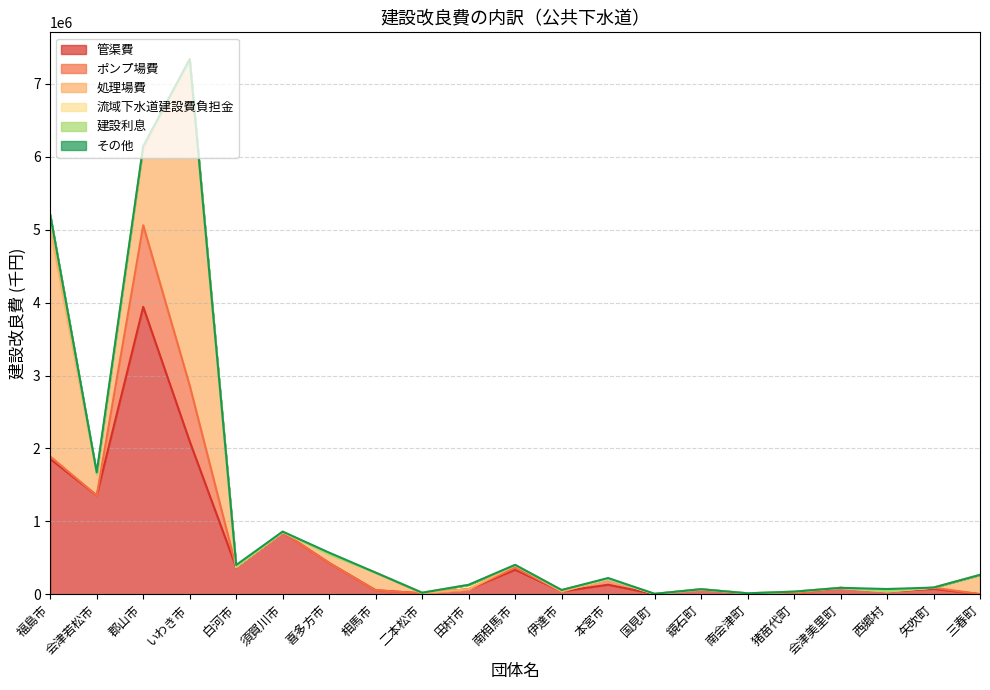

Reading right to left, transcribe all the data shown in this chart.

管渠費: 三春町=2885	矢吹町=76020	西郷村=41331	会津美里町=89211	猪苗代町=7243	南会津町=8380	鏡石町=68804	国見町=3441	本宮市=131656	伊達市=40429	南相馬市=337838	田村市=69710	二本松市=13925	相馬市=56363	喜多方市=430204	須賀川市=852208	白河市=369282	いわき市=2097735	郡山市=3941933	会津若松市=1356748	福島市=1857228
ポンプ場費: 三春町=0	矢吹町=15276	西郷村=0	会津美里町=0	猪苗代町=0	南会津町=0	鏡石町=0	国見町=0	本宮市=77055	伊達市=0	南相馬市=27060	田村市=0	二本松市=0	相馬市=0	喜多方市=0	須賀川市=0	白河市=0	いわき市=766075	郡山市=1119433	会津若松市=0	福島市=33585
処理場費: 三春町=263917	矢吹町=0	西郷村=1296	会津美里町=0	猪苗代町=29320	南会津町=5815	鏡石町=0	国見町=0	本宮市=0	伊達市=0	南相馬市=37344	田村市=0	二本松市=0	相馬市=241254	喜多方市=119070	須賀川市=0	白河市=8000	いわき市=4471812	郡山市=1028803	会津若松市=291560	福島市=3134113
流域下水道建設費負担金: 三春町=0	矢吹町=1349	西郷村=0	会津美里町=0	猪苗代町=0	南会津町=0	鏡石町=1502	国見町=3807	本宮市=2456	伊達市=18631	南相馬市=0	田村市=60550	二本松市=8000	相馬市=0	喜多方市=0	須賀川市=6566	白河市=0	いわき市=0	郡山市=52864	会津若松市=0	福島市=175692
建設利息: 三春町=0	矢吹町=0	西郷村=0	会津美里町=0	猪苗代町=0	南会津町=0	鏡石町=0	国見町=0	本宮市=0	伊達市=0	南相馬市=0	田村市=0	二本松市=0	相馬市=0	喜多方市=0	須賀川市=0	白河市=0	いわき市=0	郡山市=0	会津若松市=0	福島市=0
その他: 三春町=0	矢吹町=0	西郷村=30459	会津美里町=0	猪苗代町=0	南会津町=0	鏡石町=0	国見町=0	本宮市=12860	伊達市=0	南相馬市=1862	田村市=0	二本松市=0	相馬市=0	喜多方市=22456	須賀川市=1376	白河市=25240	いわき市=4307	郡山市=0	会津若松市=24583	福島市=2980